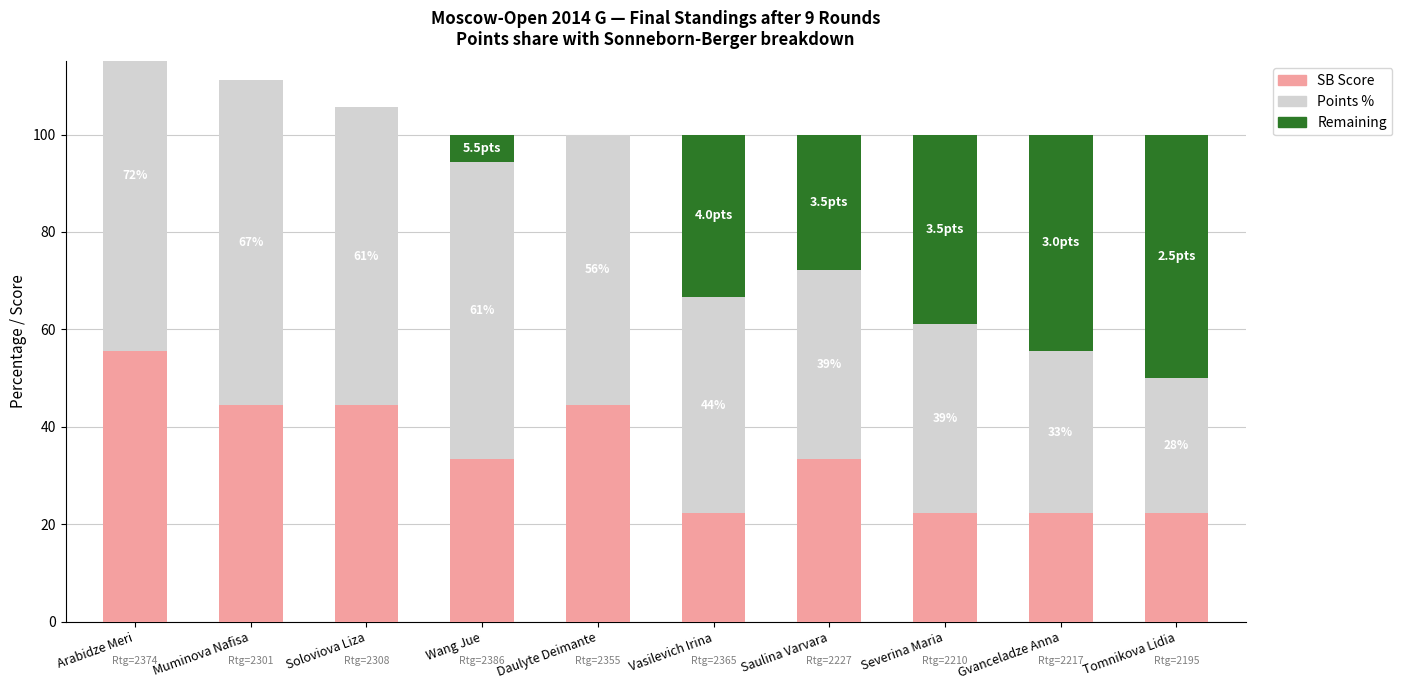

What is the value of the Remaining bar at the 10th from the left?

50.0